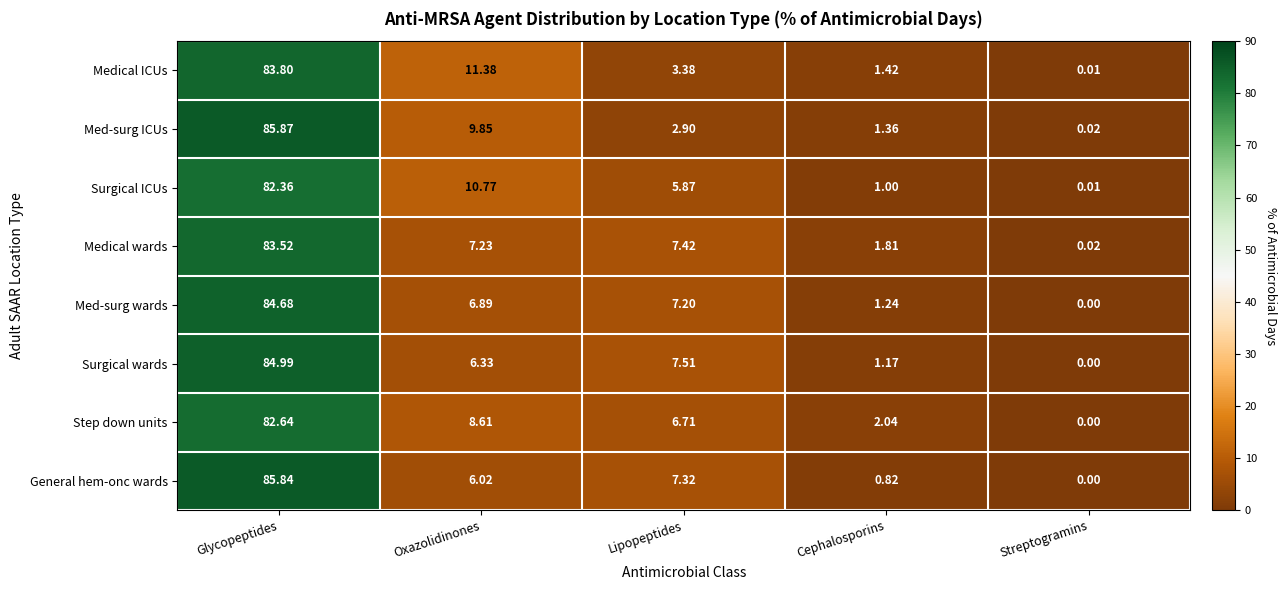

Rank the series at Lipopeptides from highest to lowest value.

Surgical wards, Medical wards, General hem-onc wards, Med-surg wards, Step down units, Surgical ICUs, Medical ICUs, Med-surg ICUs